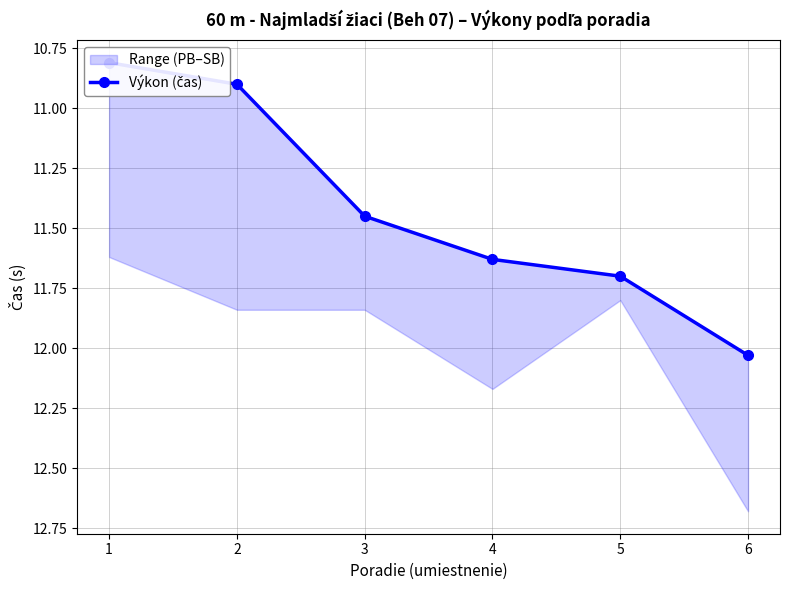

What is the value of the 4th point from the left?

11.6